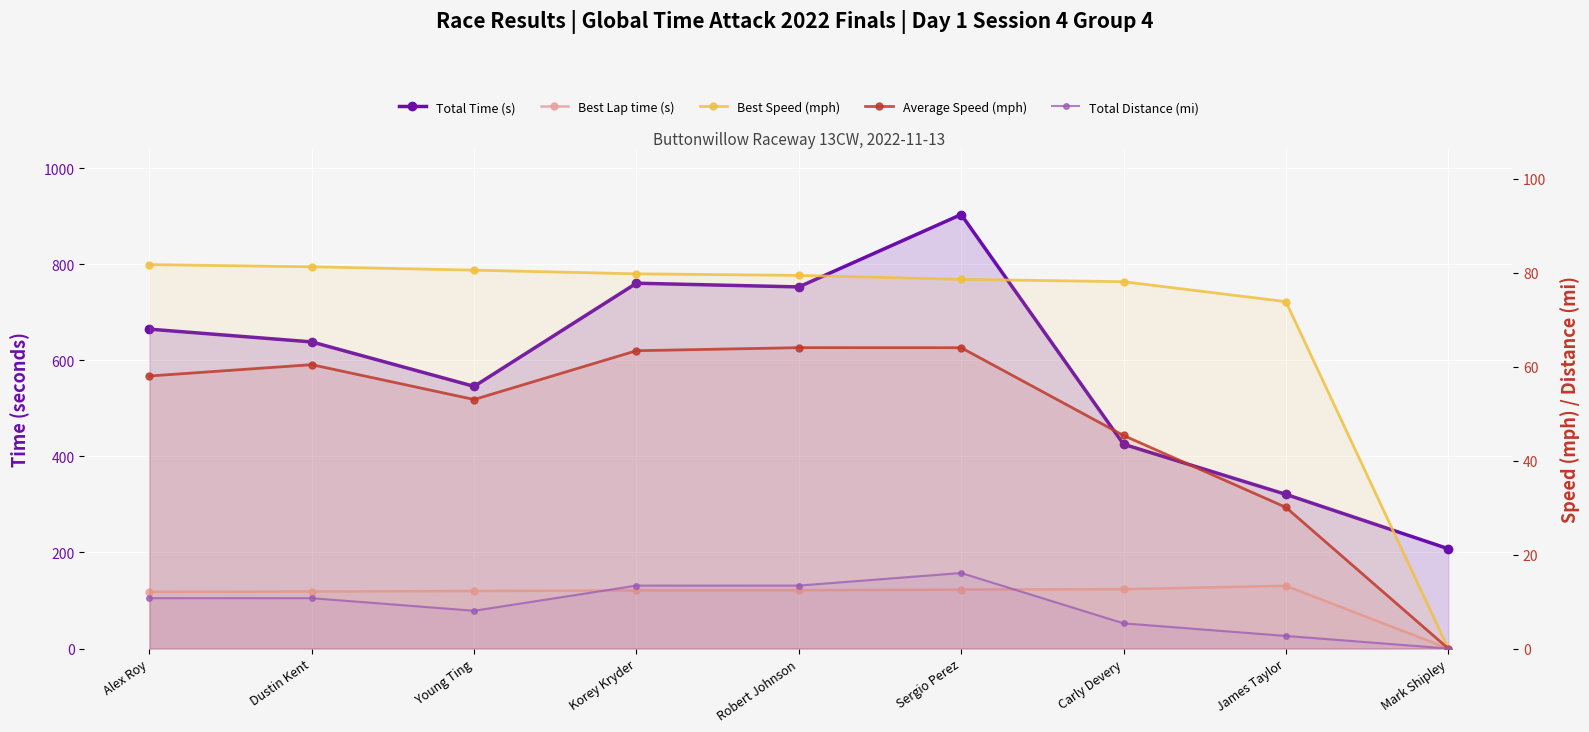

Is it true that Best Lap time (s) equals 215.9 at Robert Johnson?

False